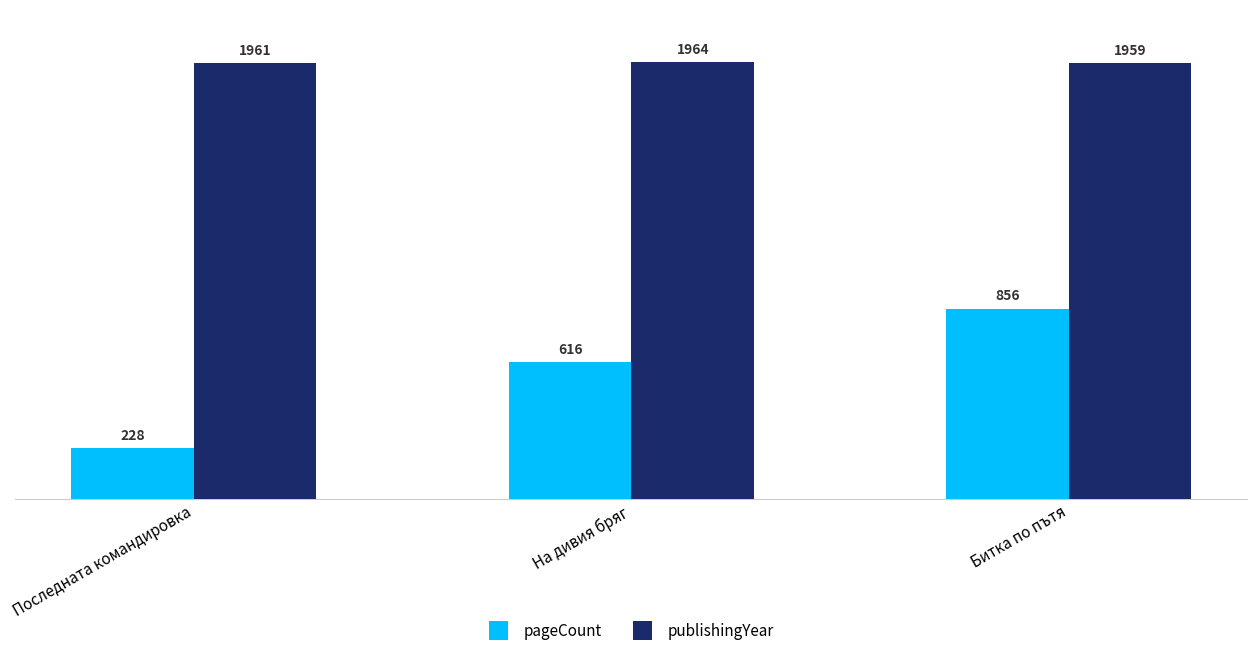

What is the difference between the pageCount values at Последната командировка and Битка по пътя?

628